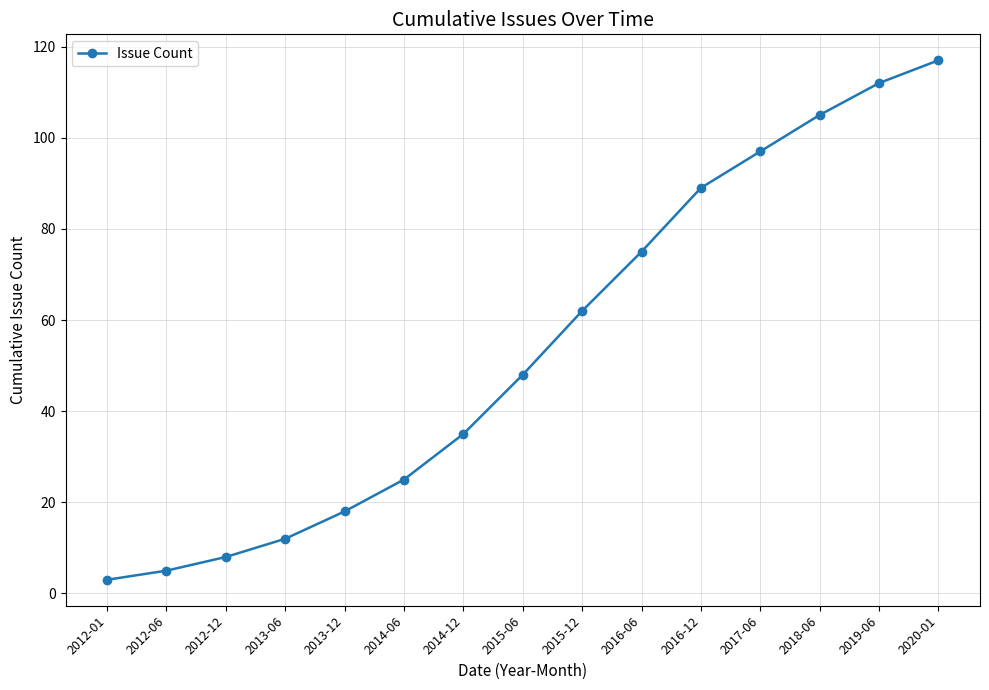

What is the difference between the values at 2016-12 and 2020-01?

28